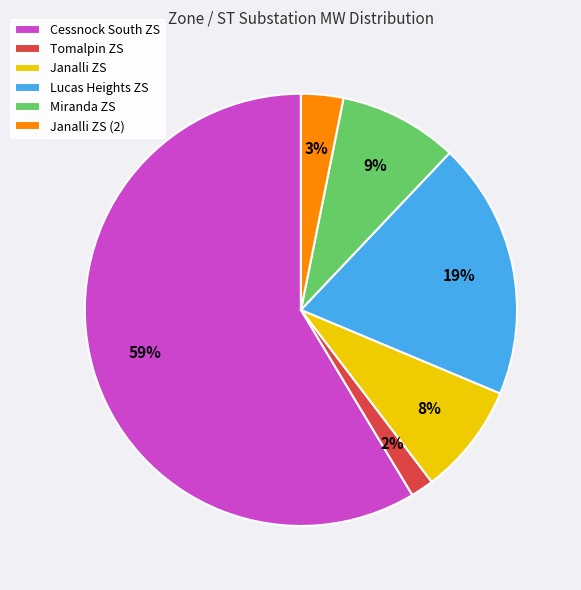

True or false: Tomalpin ZS accounts for 12% of the total.

False